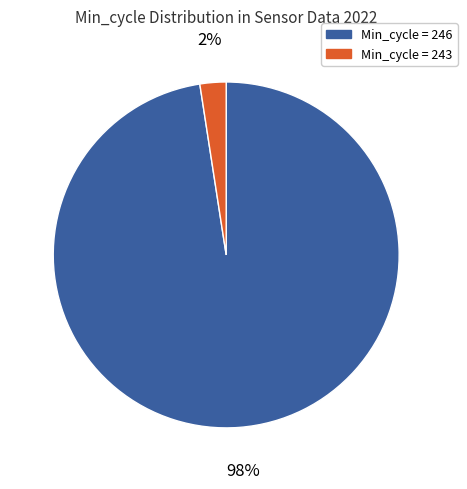

The Min_cycle = 246 slice represents 84% of the pie. True or false?

False